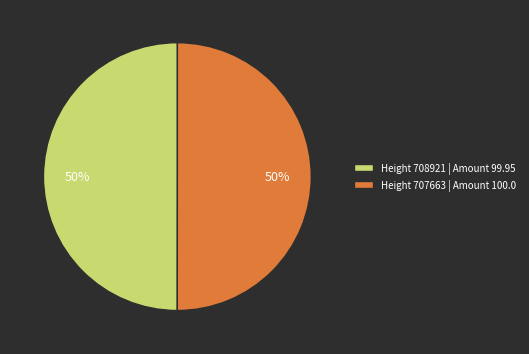

How many segments does this pie chart have?

2